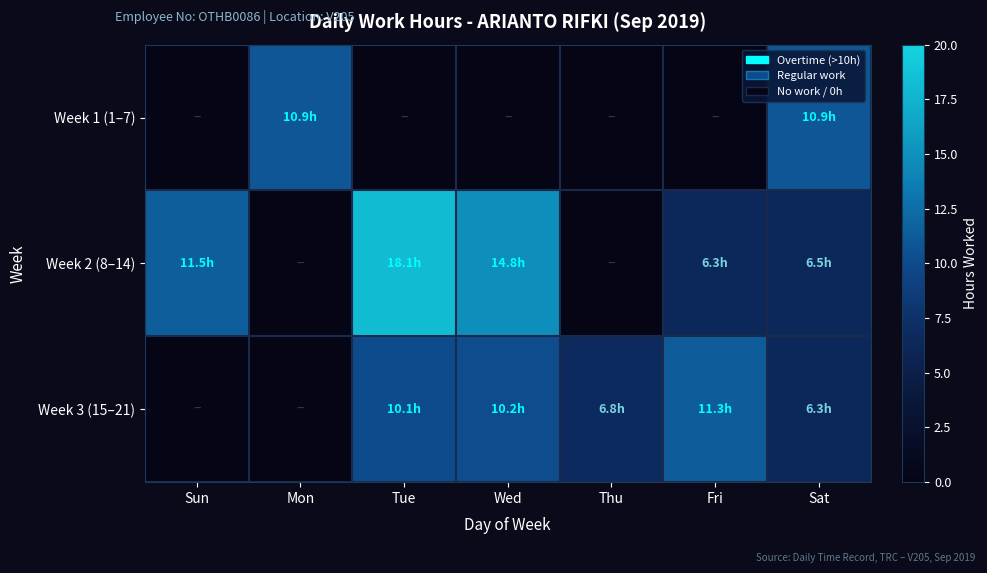

Between Sun and Fri, which series saw the biggest shift?

Week 3 (15–21)